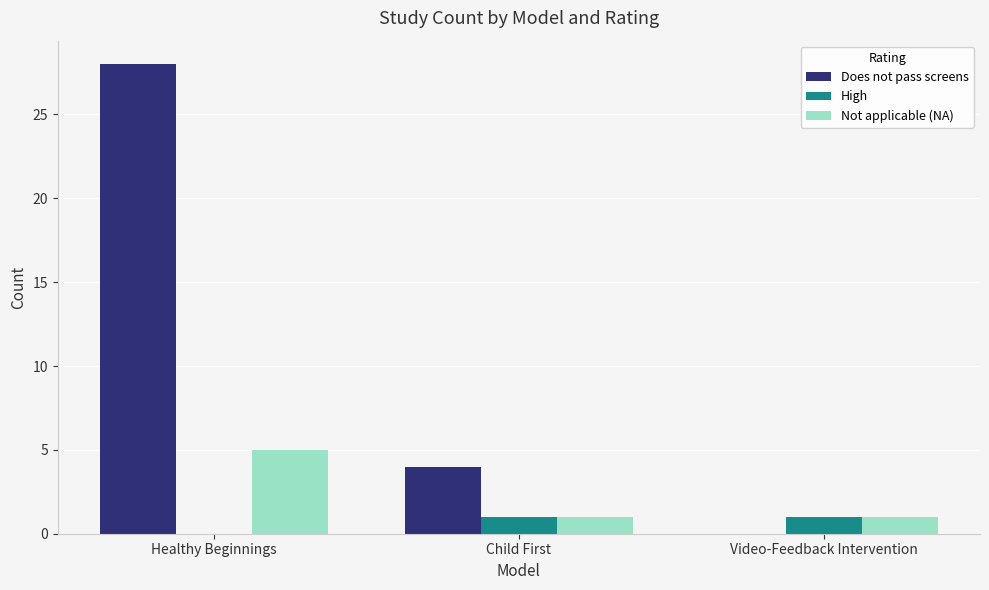

What is the sum of all Does not pass screens values?

32